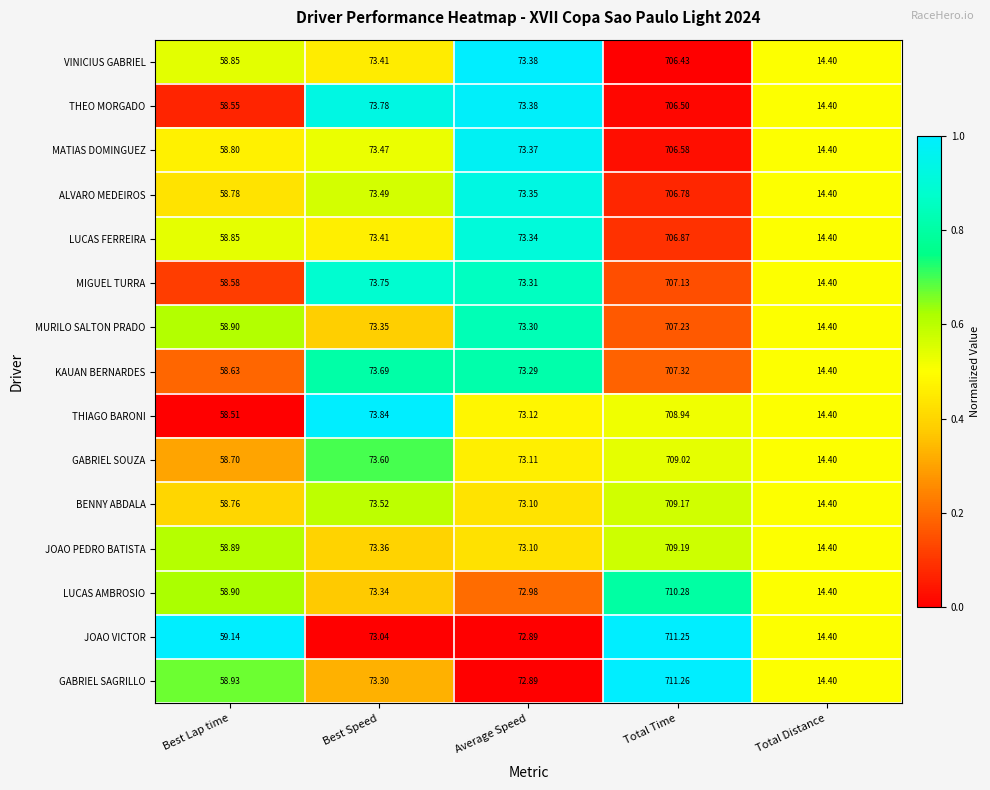

Rank the categories by BENNY ABDALA value from highest to lowest.

Total Time, Best Speed, Average Speed, Best Lap time, Total Distance